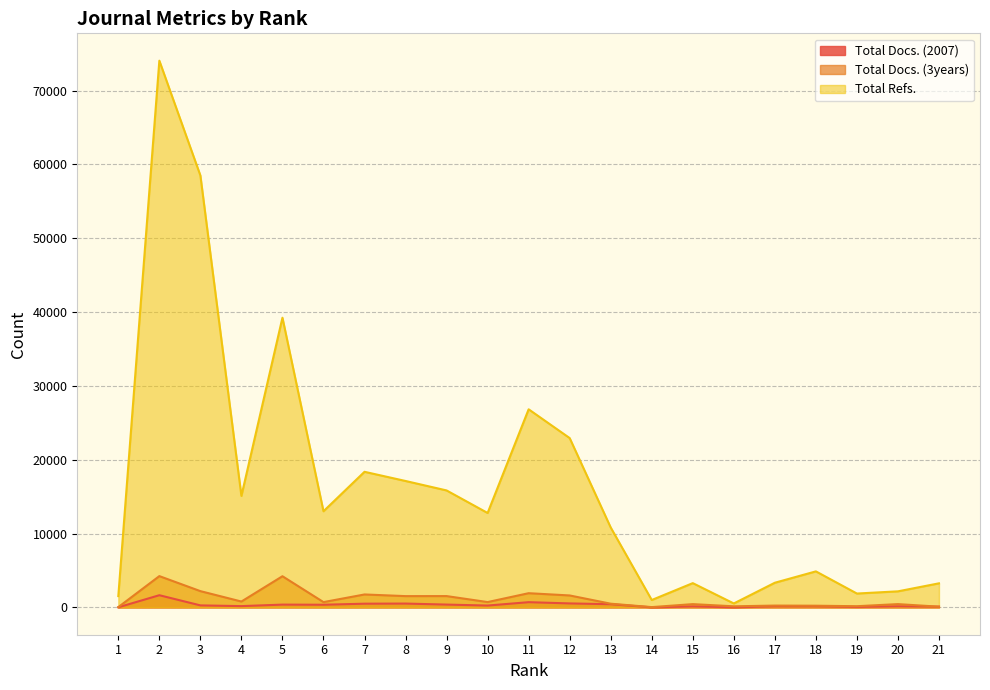

What is the minimum value shown in the chart?

8